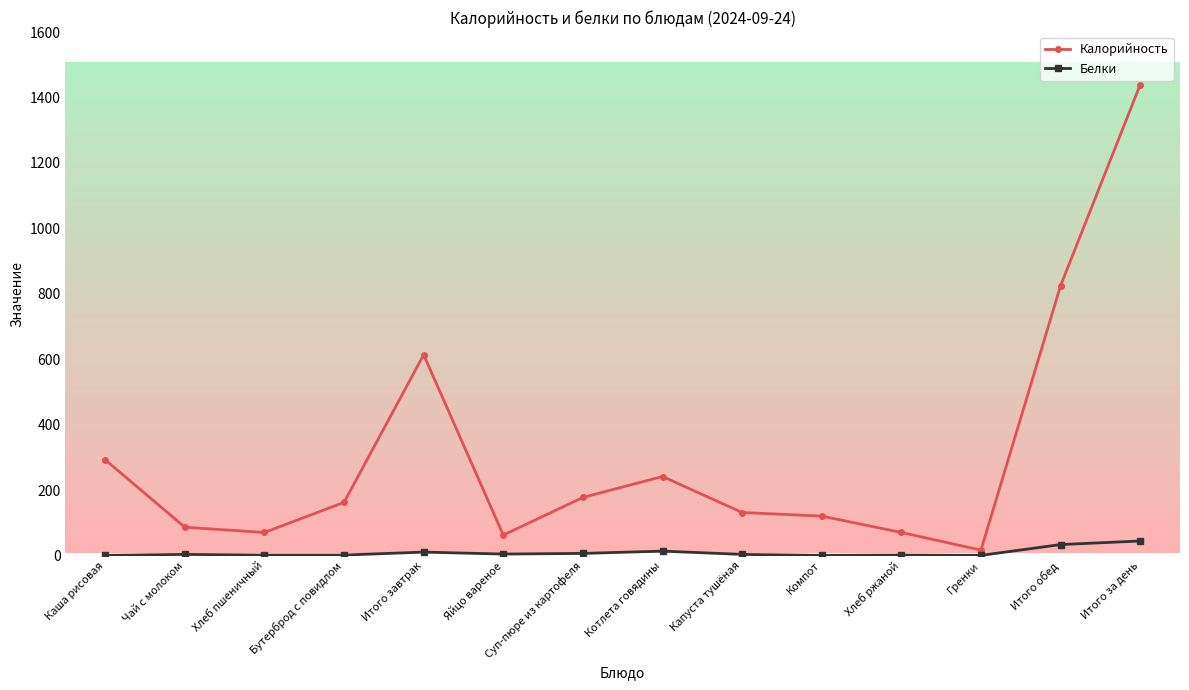

What is the lowest value of the Белки series?

1